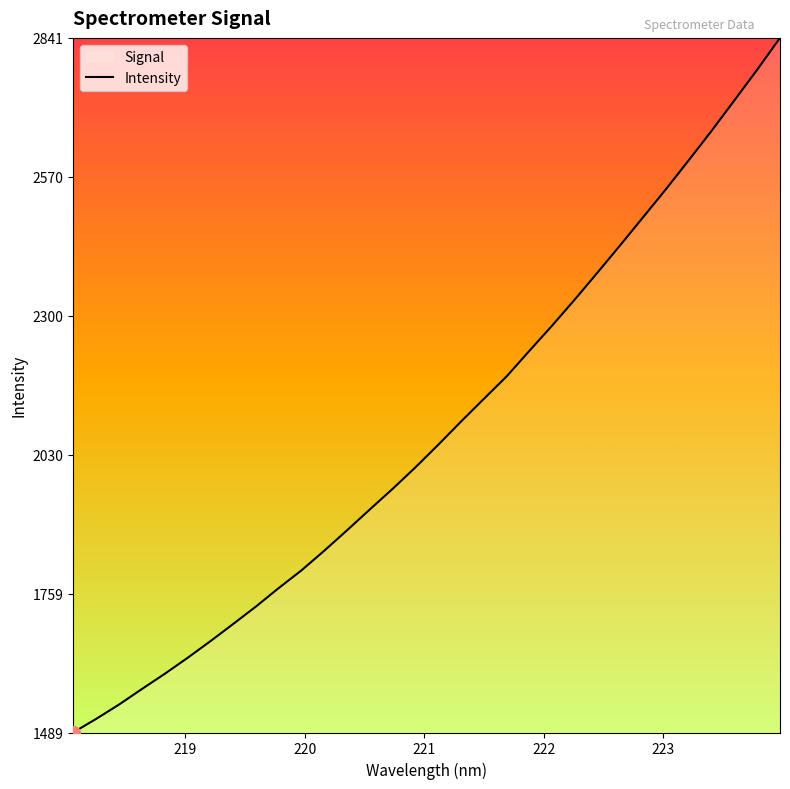

What is the difference between the maximum and minimum values?

1351.8